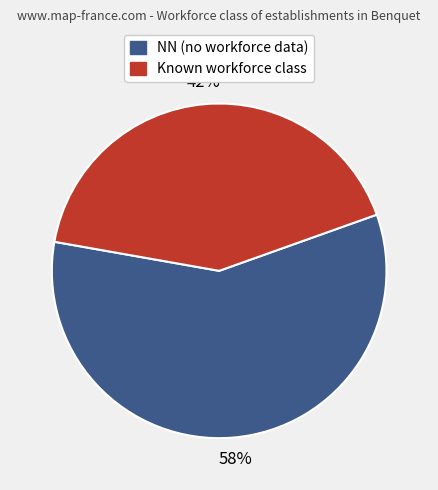

To the nearest percent, what is the average slice percentage?

50%